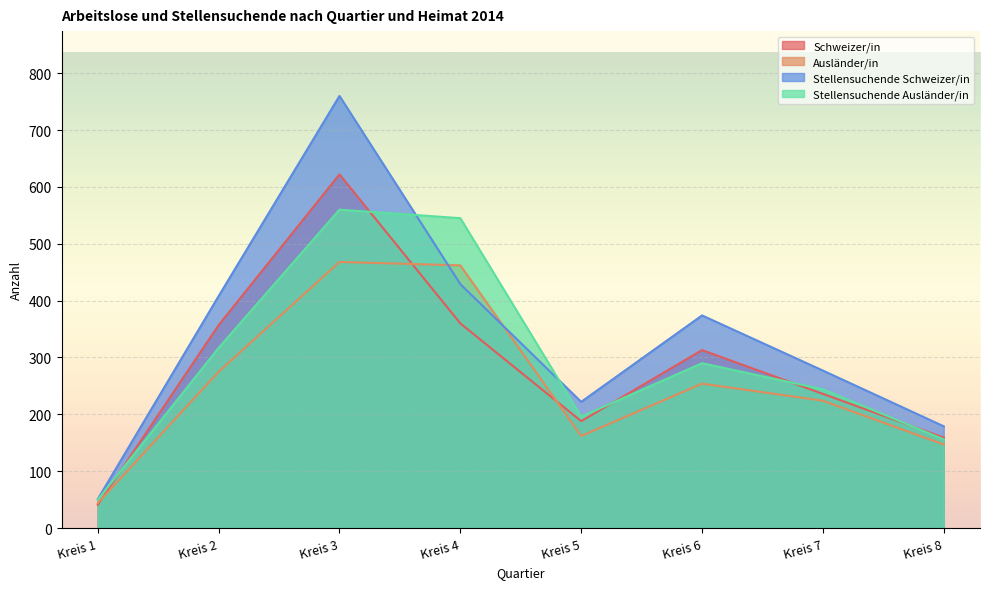

How many data points in Ausländer/in are above 254?

3